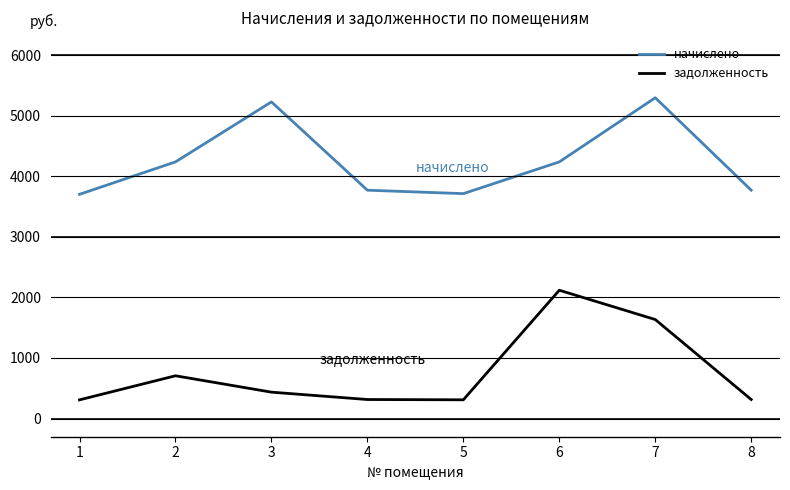

How many interior local valleys does the начислено series have?

1